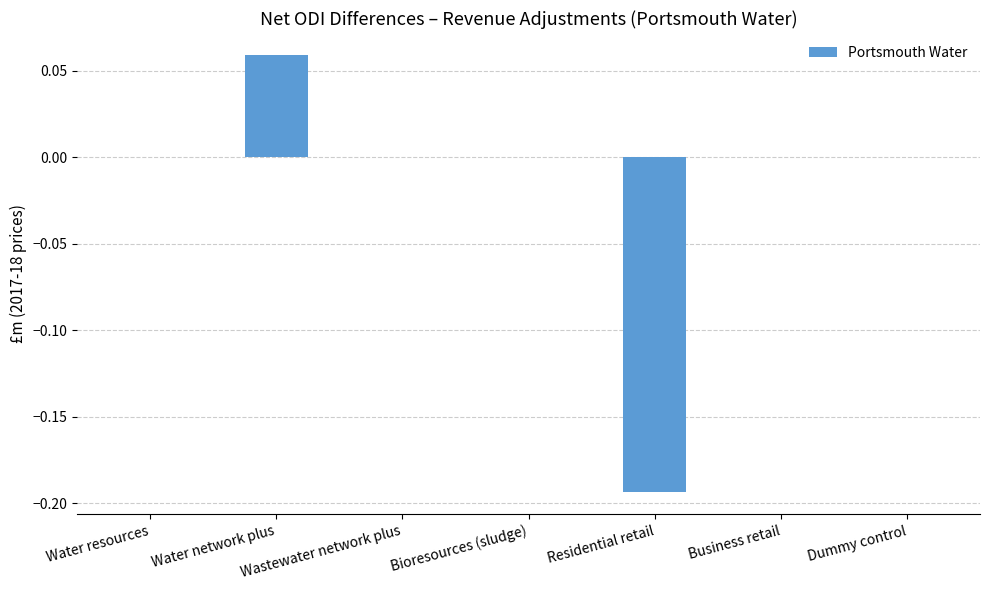

Which label corresponds to the largest value in the chart?

Water network plus